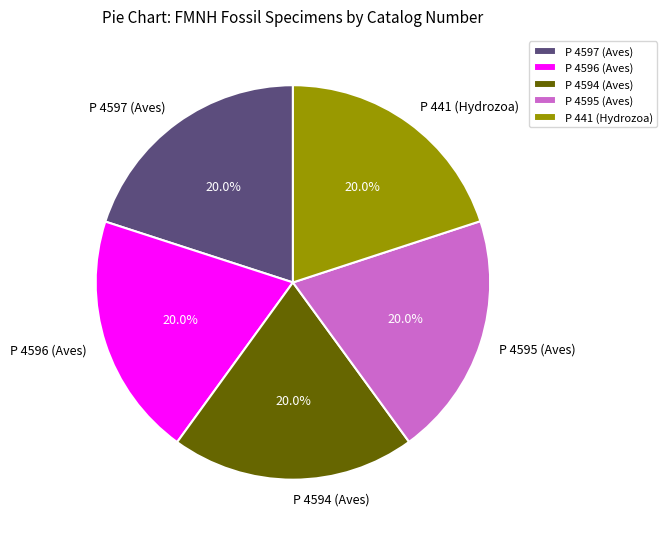

To the nearest percent, what percentage of the pie is P 4594 (Aves)?

20%